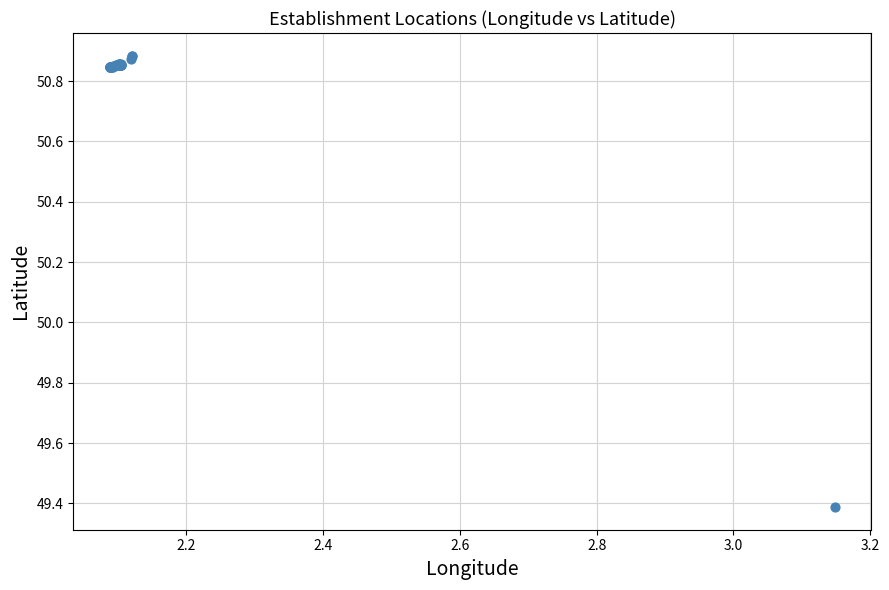

What Y value in the scatter plot is closest to 50?

49.4